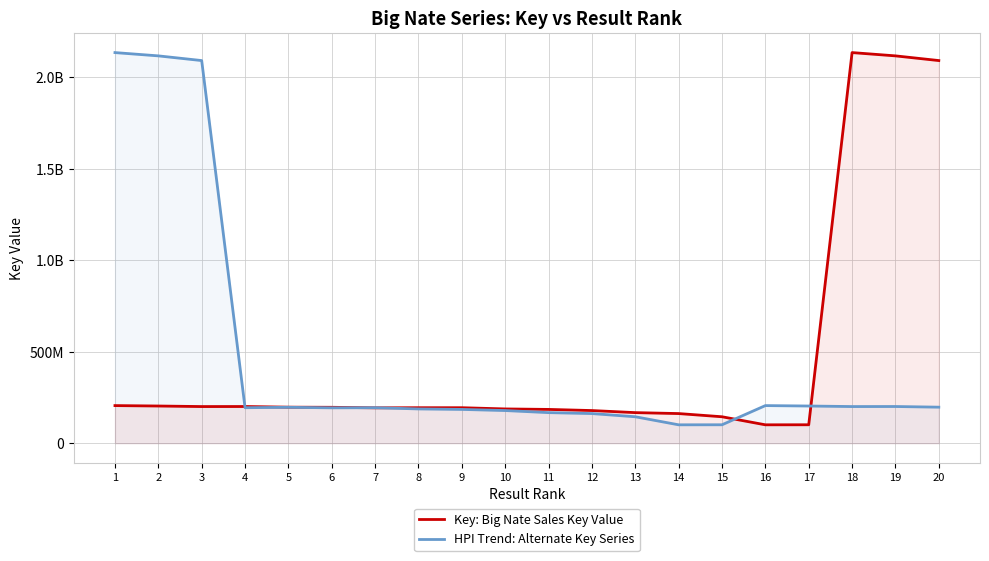

Which series ends up on top after the final intersection of HPI Trend: Alternate Key Series and Key: Big Nate Sales Key Value?

Key: Big Nate Sales Key Value